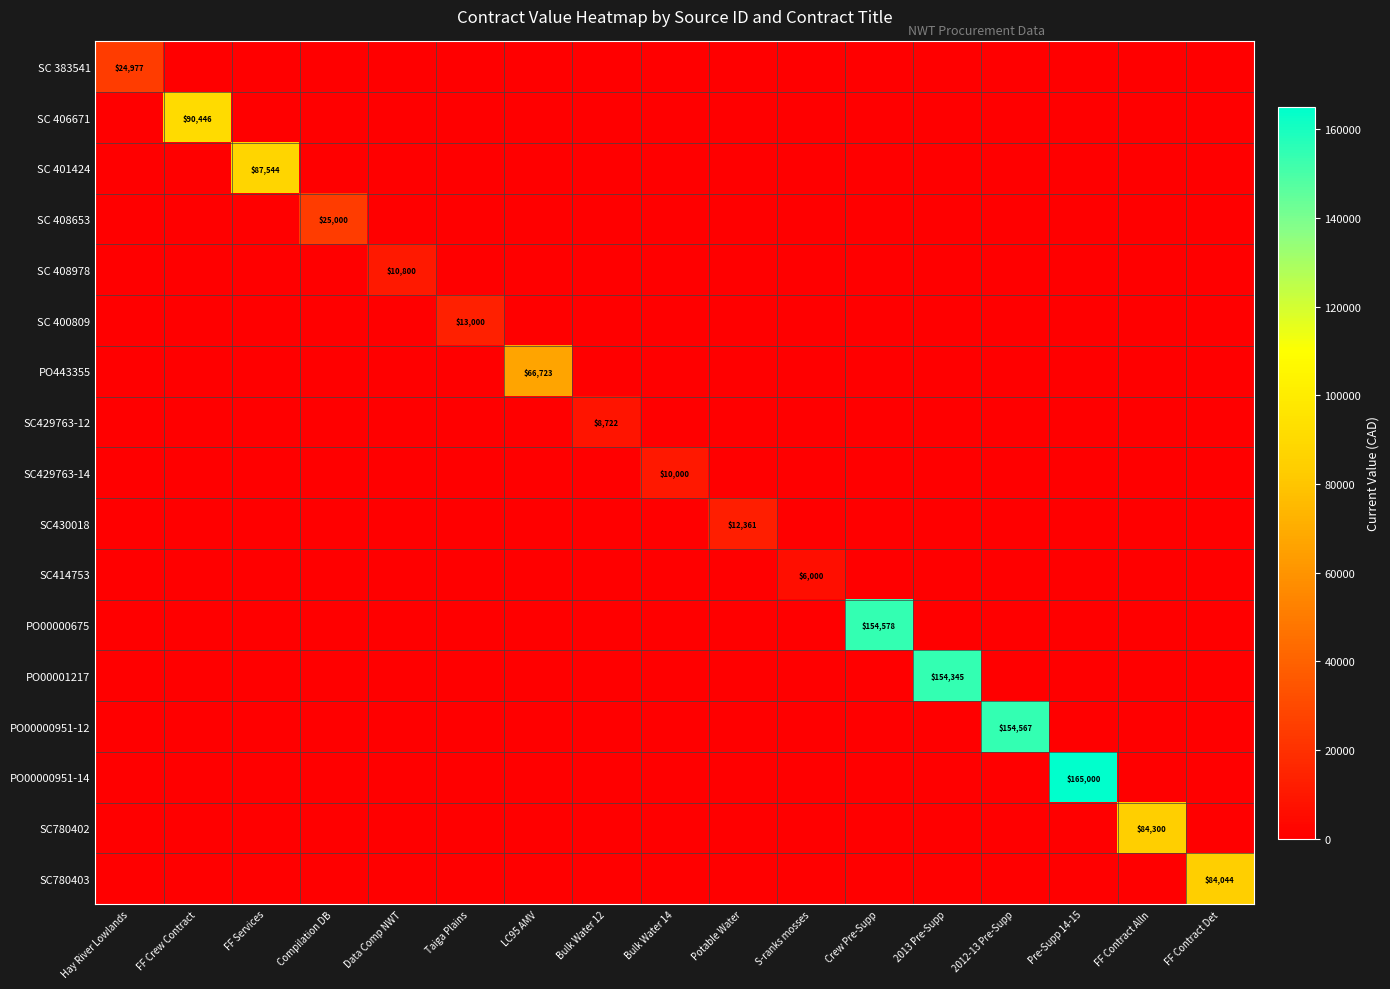

Is it true that PO00000951-14 equals 69724.3 at FF Contract Det?

False